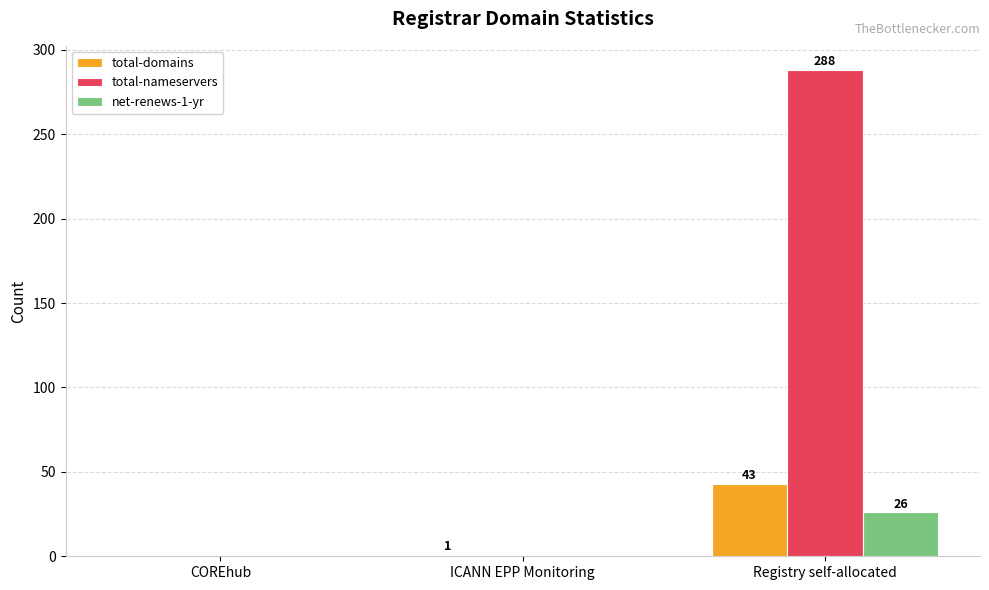

What is the spread (max minus min) of values at ICANN EPP Monitoring?

1